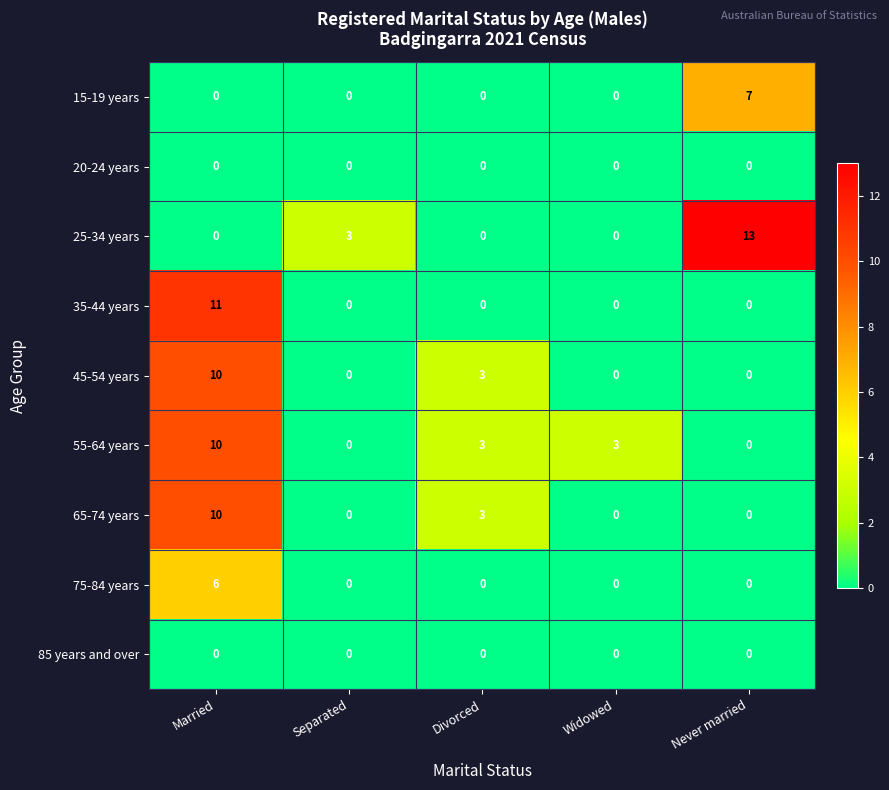

What is the difference between the highest and lowest values at Married?

11